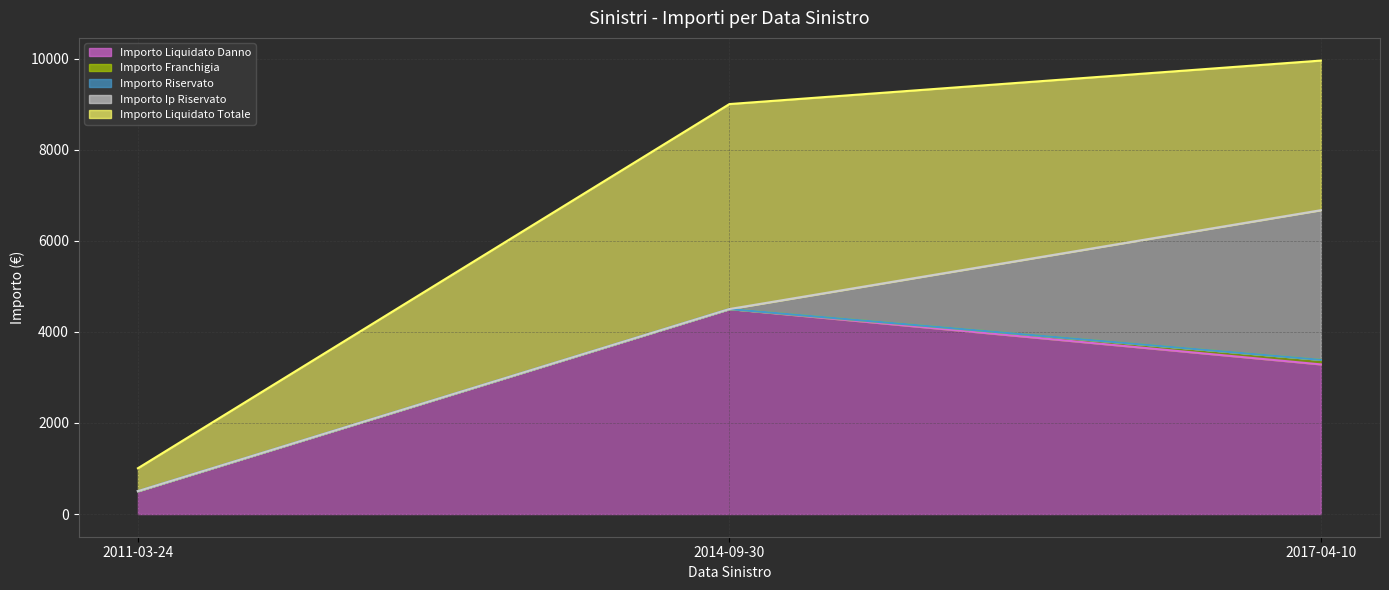

Which series changed the most between 2011-03-24 and 2017-04-10?

Importo Liquidato Totale line